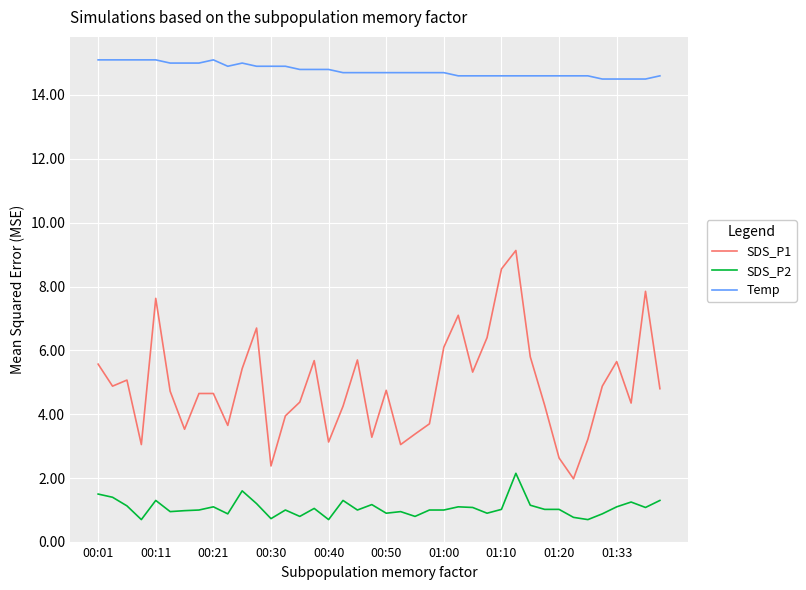

True or false: SDS_P2 and Temp intersect in this chart.

False